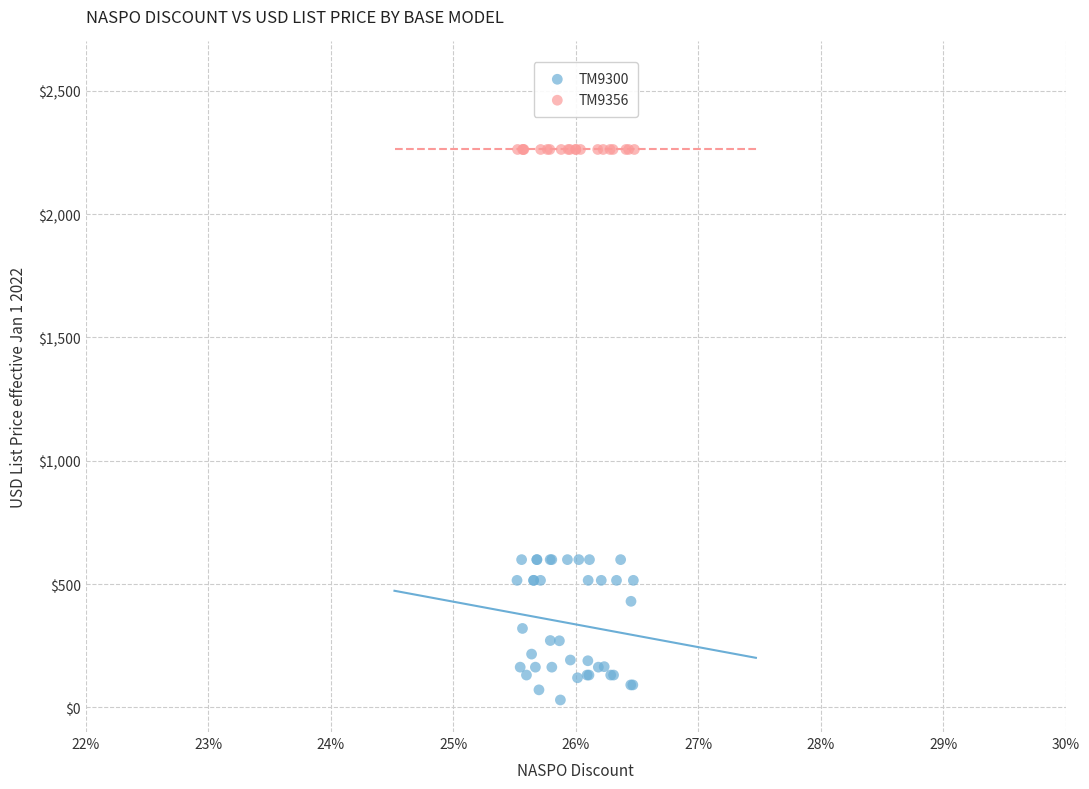

Which series reaches the maximum Y coordinate?

TM9356